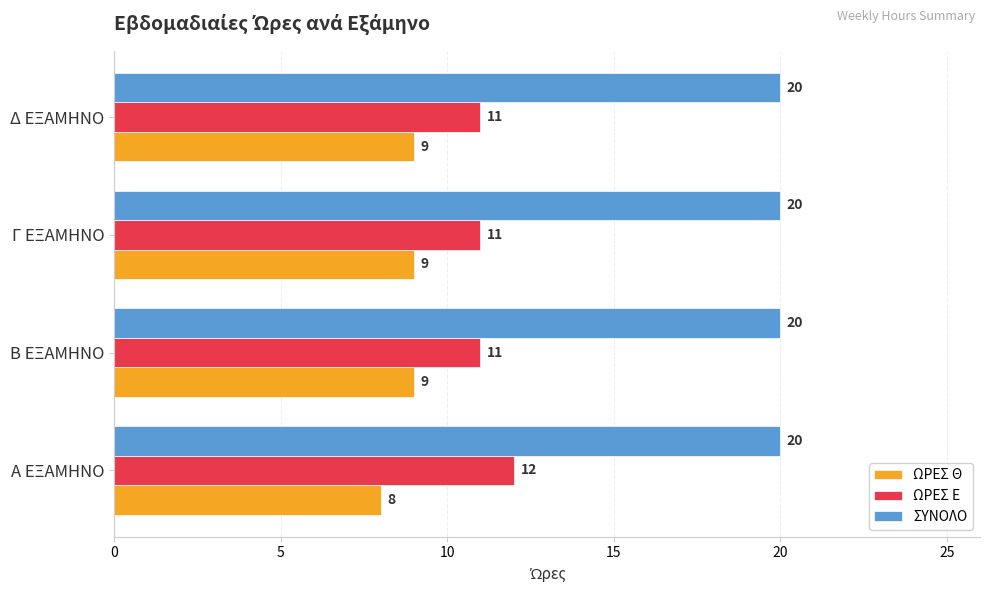

What is the minimum value for ΣΥΝΟΛΟ?

20